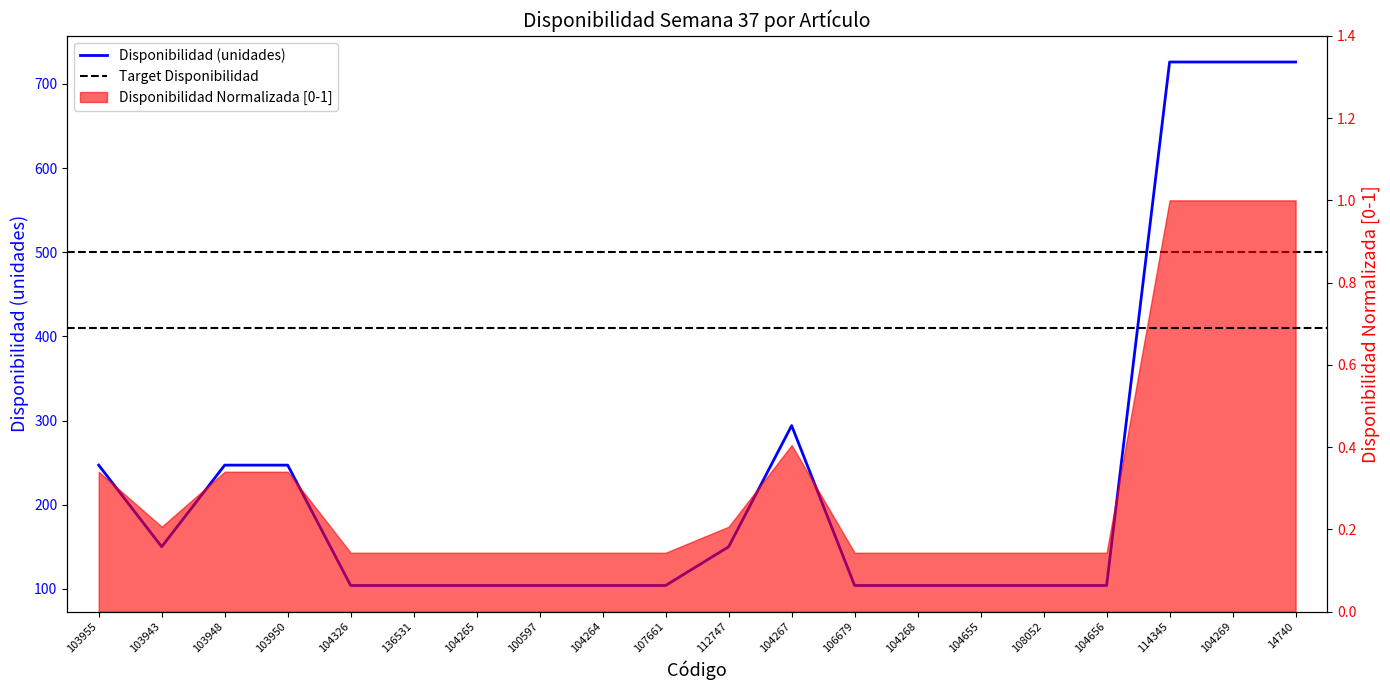

List the labels in order of value, smallest first.

104326, 136531, 104265, 100597, 104264, 107661, 106679, 104268, 104655, 108052, 104656, 103943, 112747, 103955, 103948, 103950, 104267, 114345, 104269, 14740